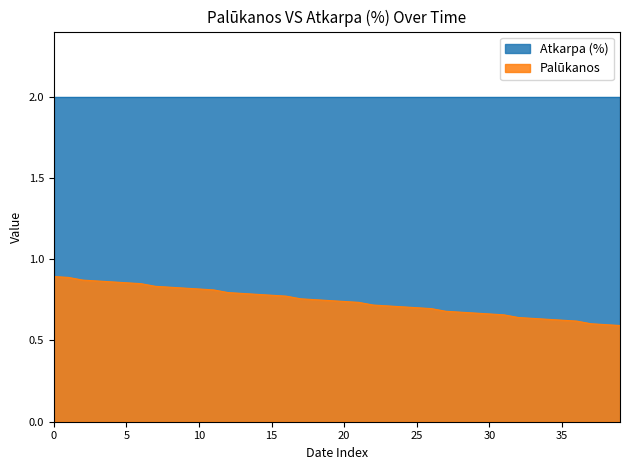

What is the average value?

0.7